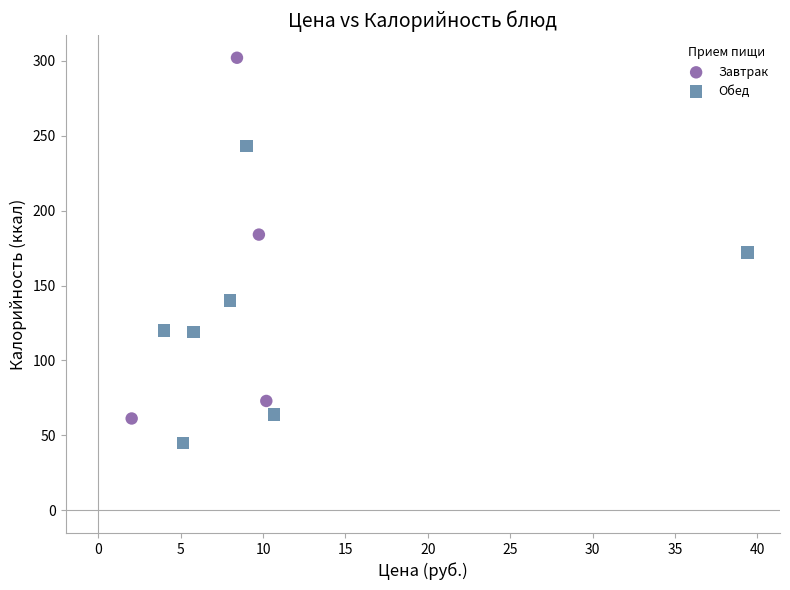

Which series contains the highest Y value?

Завтрак